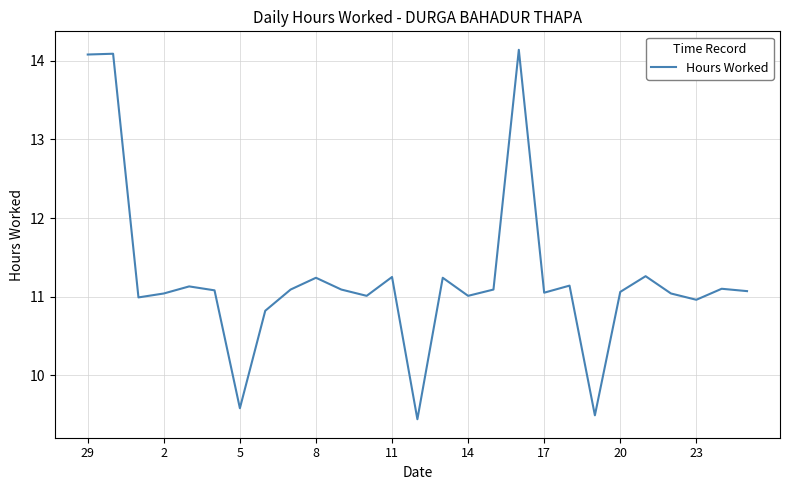

What is the sum of all values?

303.6